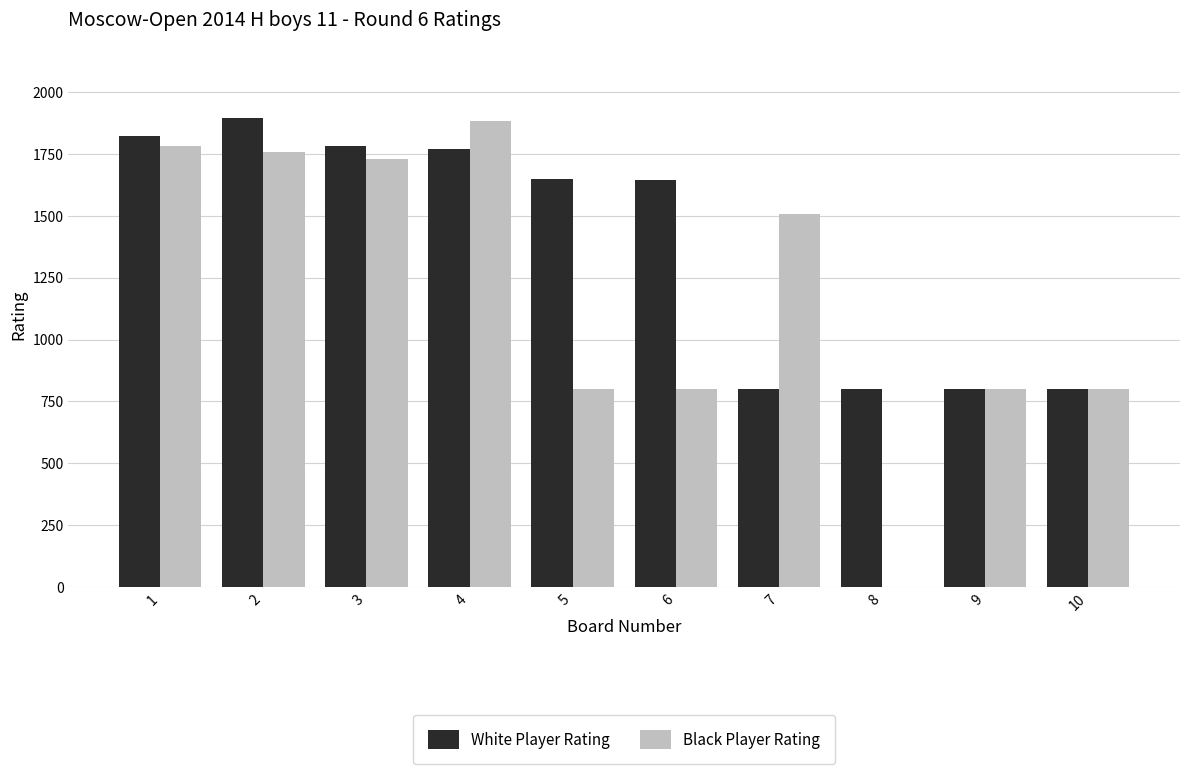

What is the sum of all White Player Rating values?

13760